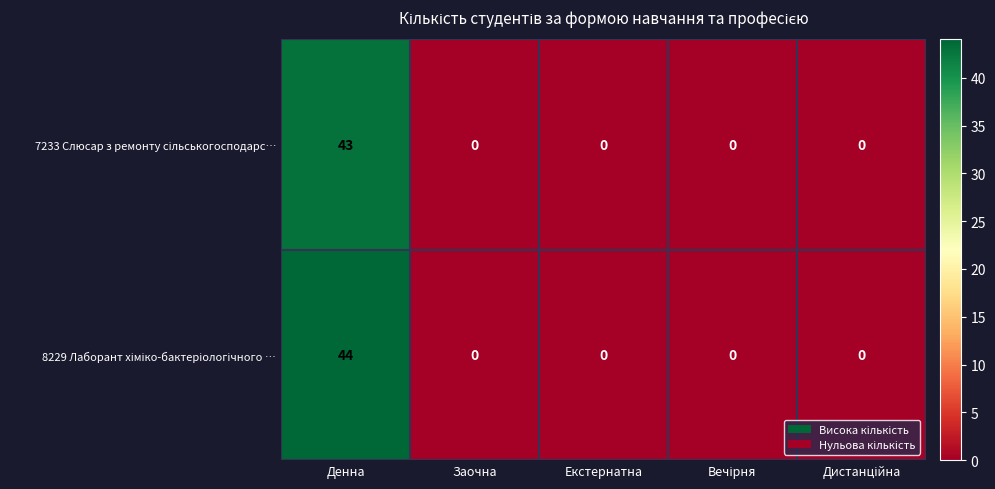

At which category is the sum across all series the highest?

Денна